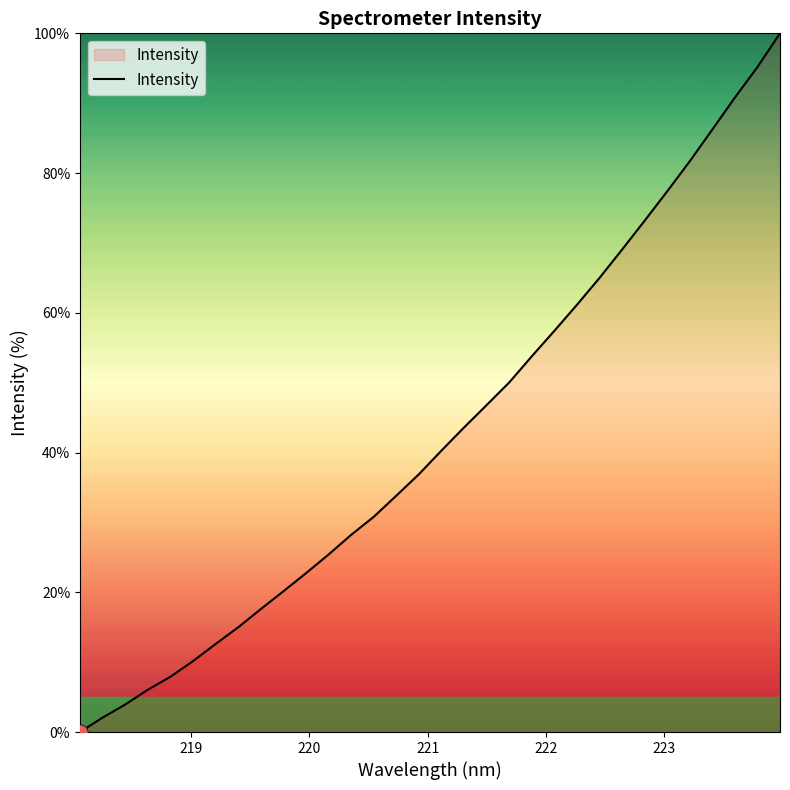

What is the greatest value displayed?

100.0